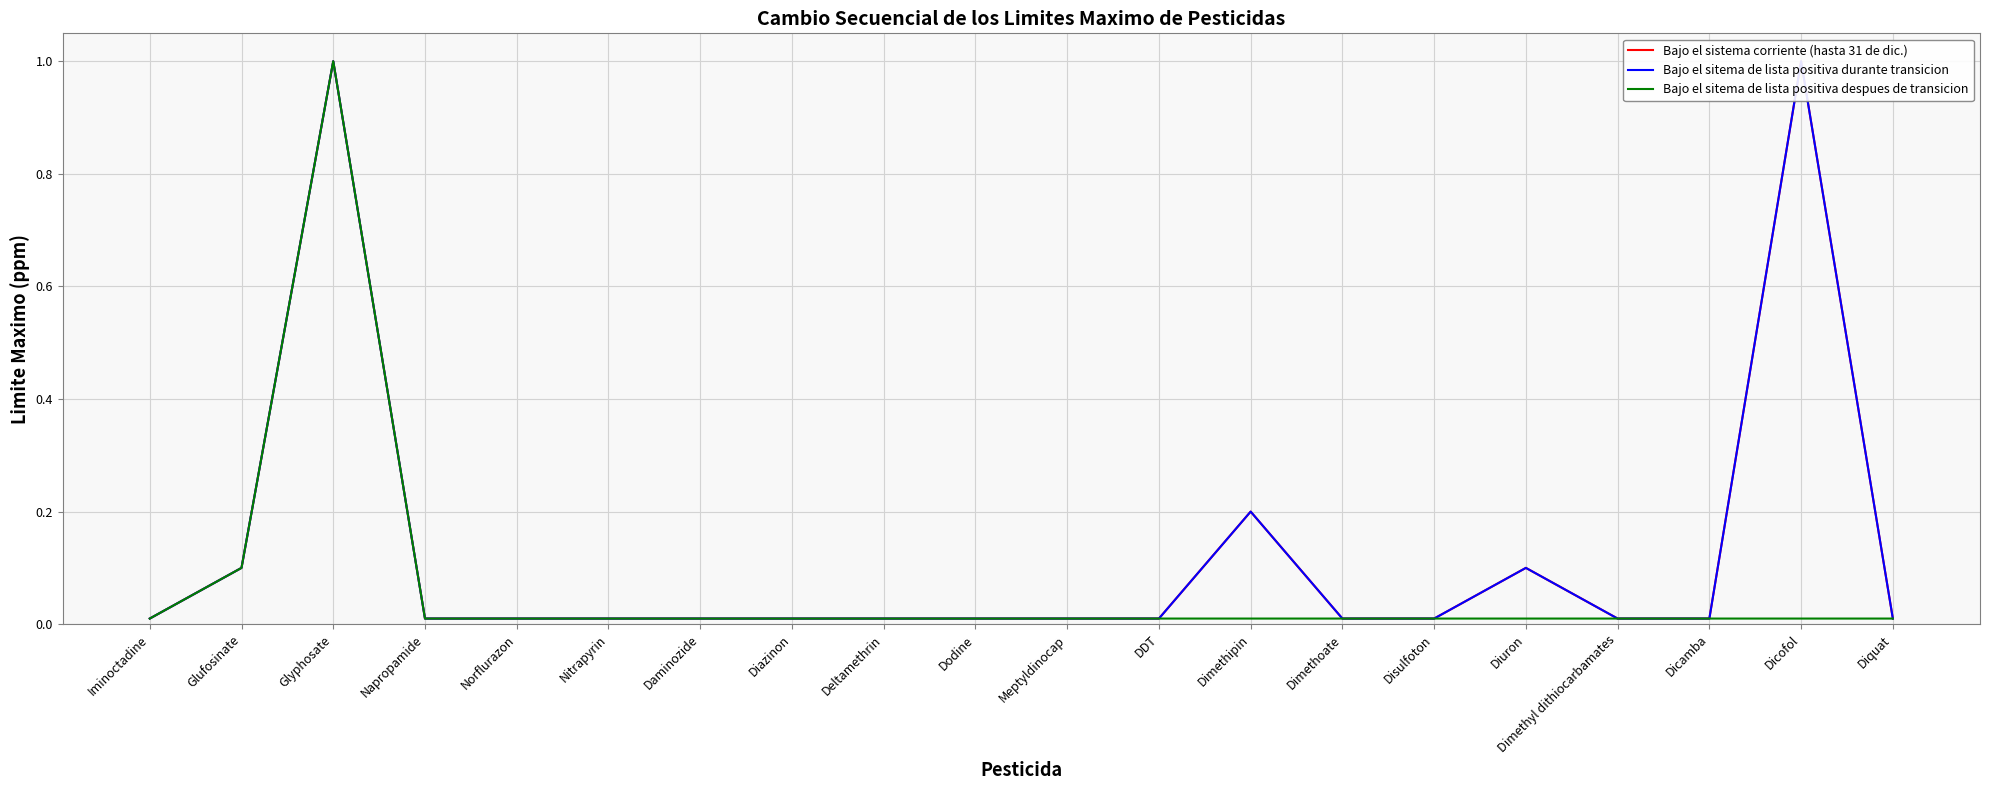

Reading right to left, extract all data points from this chart.

Bajo el sistema corriente (hasta 31 de dic.): 0.0	1.0	0.0	0.0	0.1	0.0	0.0	0.2	0.0	0.0	0.0	0.0	0.0	0.0	0.0	0.0	0.0	1.0	0.1	0.0
Bajo el sitema de lista positiva durante transicion: 0.0	1.0	0.0	0.0	0.1	0.0	0.0	0.2	0.0	0.0	0.0	0.0	0.0	0.0	0.0	0.0	0.0	1.0	0.1	0.0
Bajo el sitema de lista positiva despues de transicion: 0.0	0.0	0.0	0.0	0.0	0.0	0.0	0.0	0.0	0.0	0.0	0.0	0.0	0.0	0.0	0.0	0.0	1.0	0.1	0.0